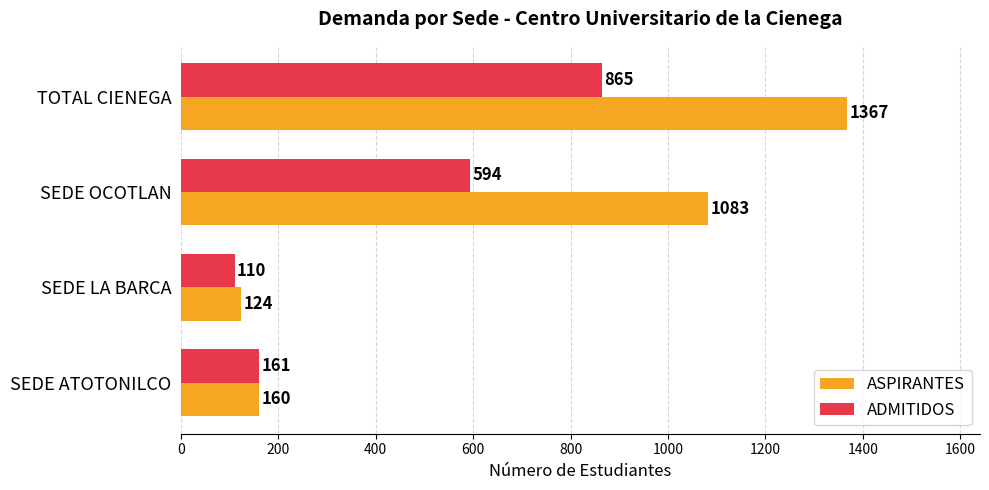

What is the sum of all ASPIRANTES values?

2734